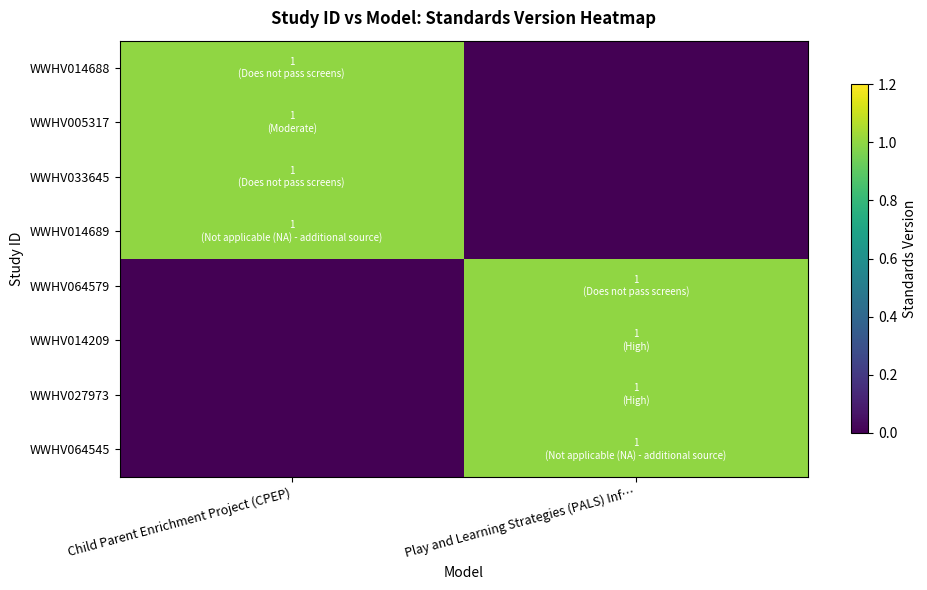

Which series changed the most between Child Parent Enrichment Project (CPEP) and Play and Learning Strategies (PALS) Inf…?

WWHV014688